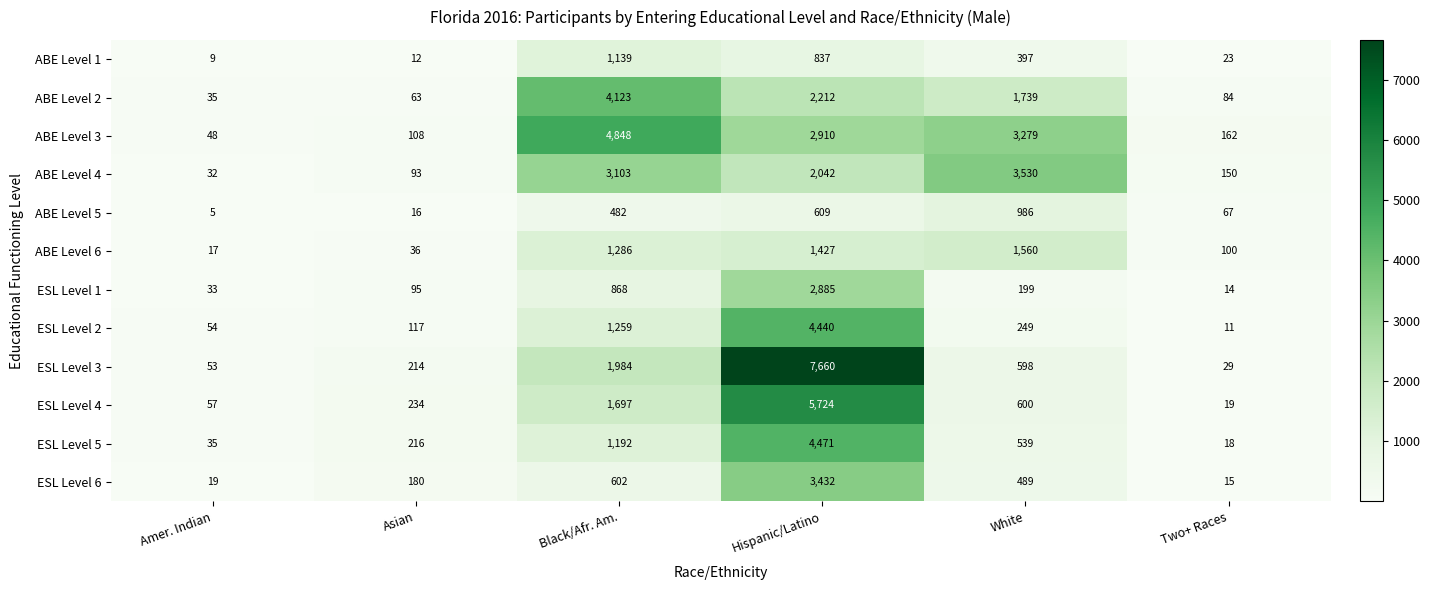

Which series has the largest range (max minus min)?

ESL Level 3